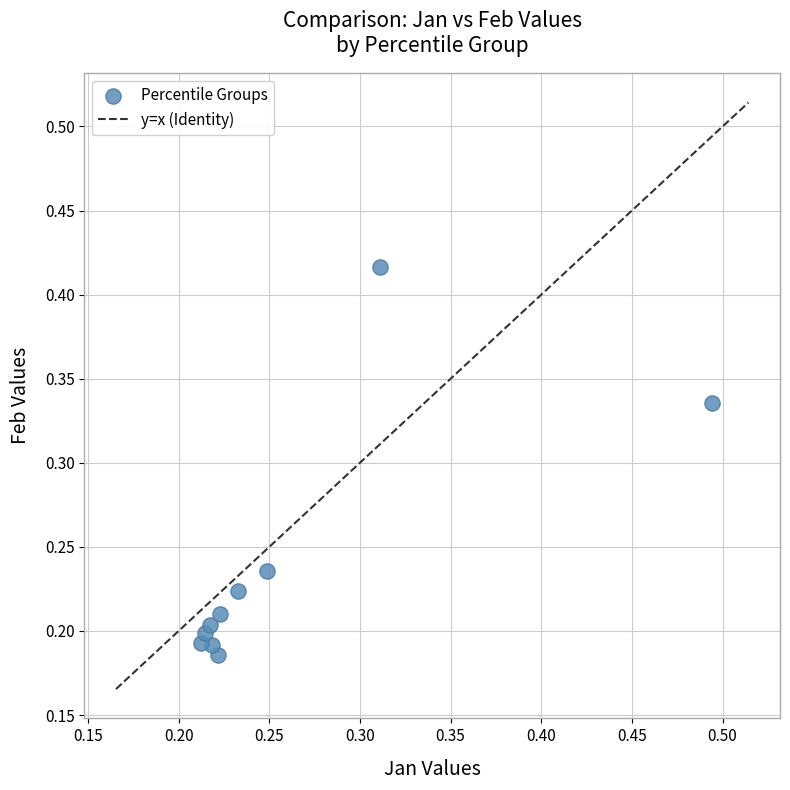

How many points are shown in the scatter plot?

10